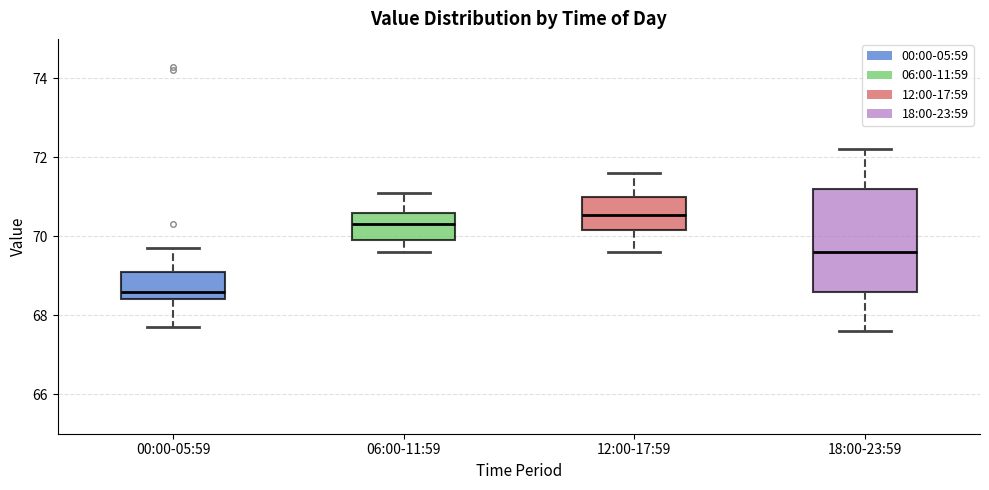

Which box has the lowest median line?

00:00-05:59